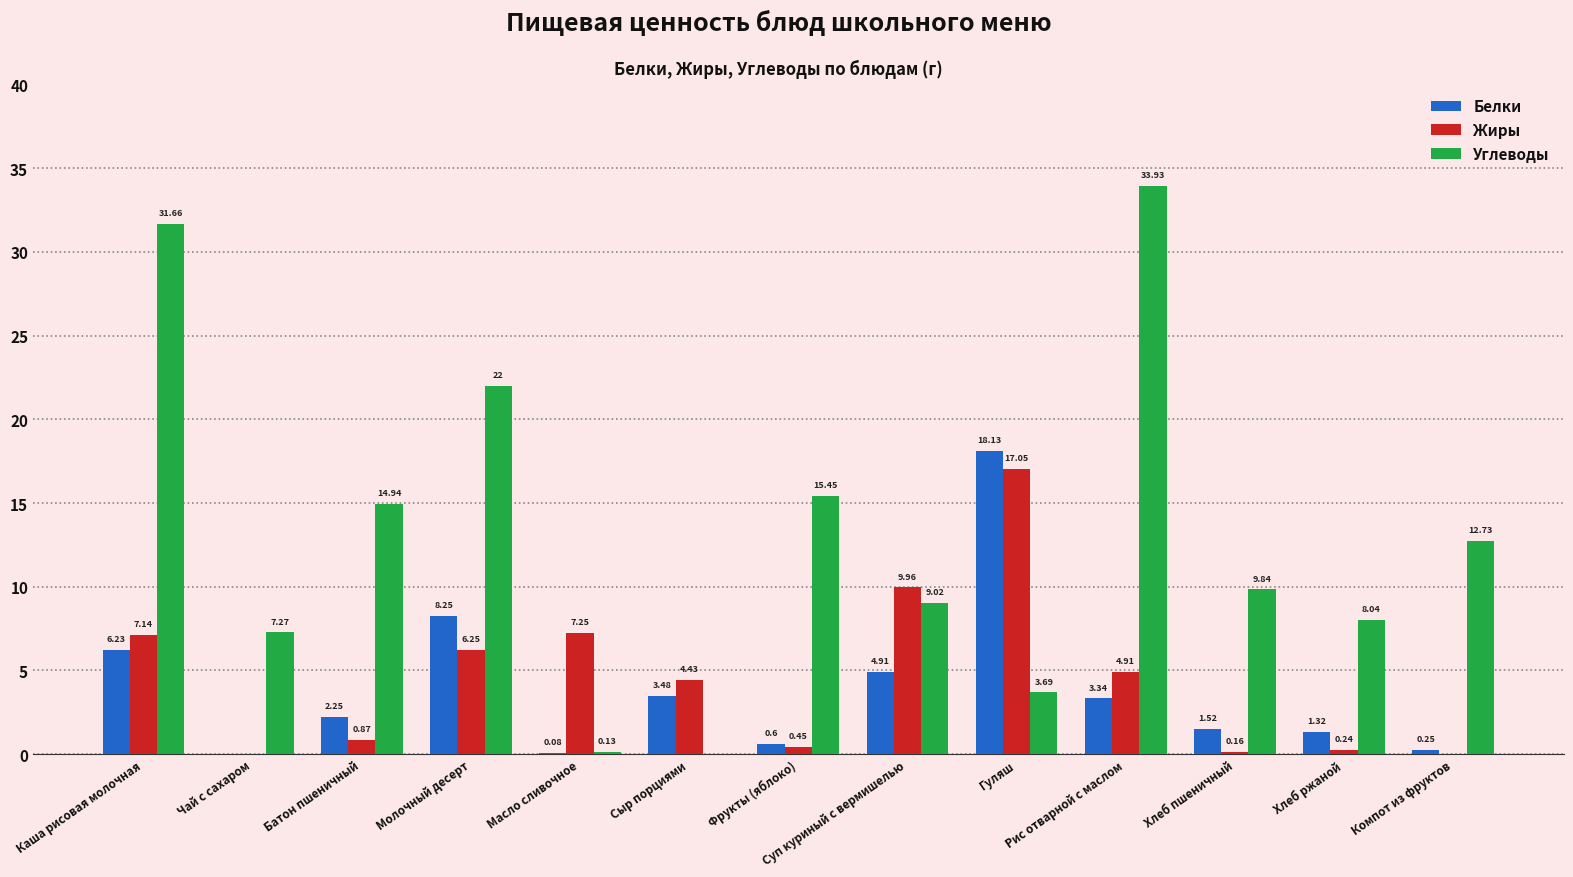

Is it true that Белки equals 1.7 at Сыр порциями?

False